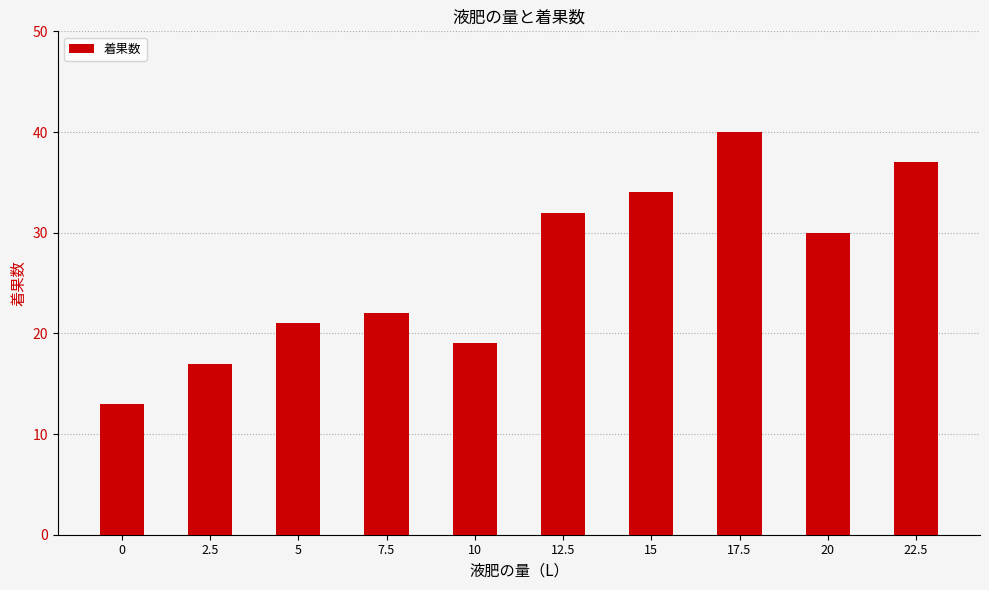

At which label does the data first exceed 30?

12.5